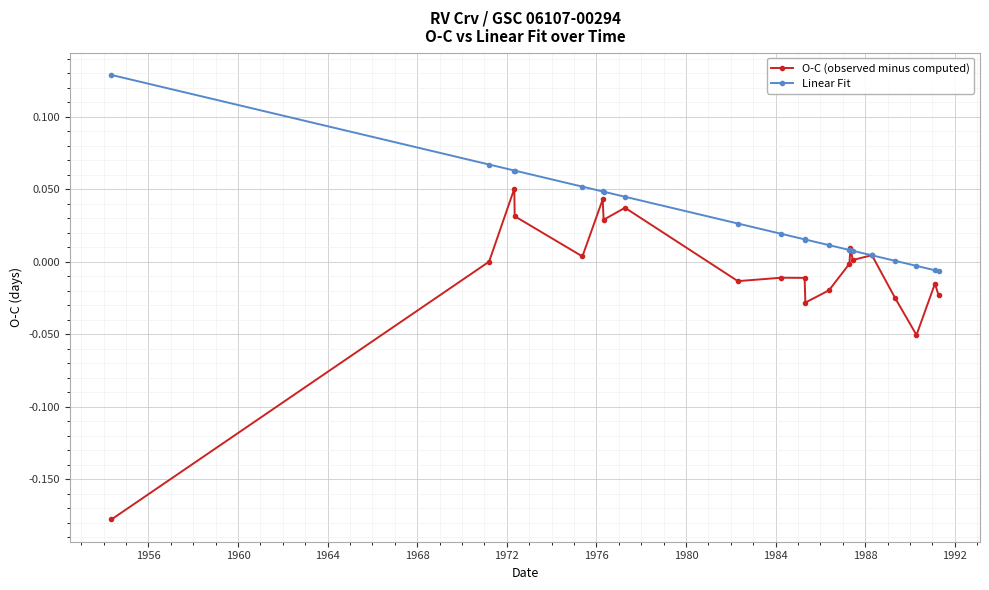

Rank the series by their average value, from lowest to highest.

O-C (observed minus computed), Linear Fit